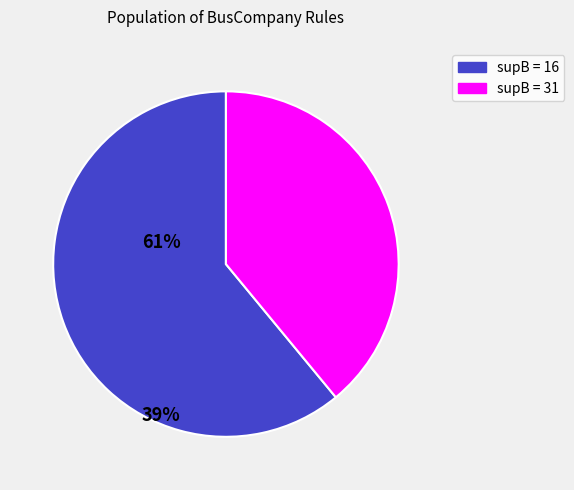

How many slices are in this pie chart?

2